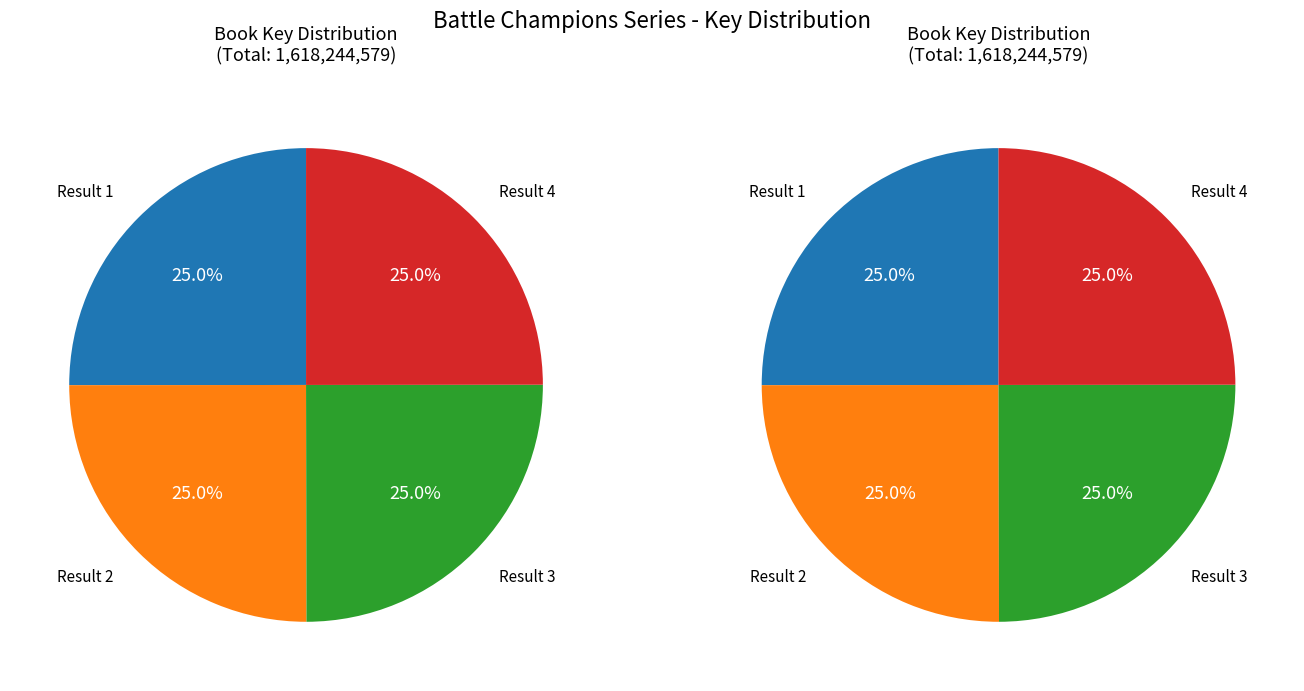

Is it true that 1 is 25% of the pie?

True